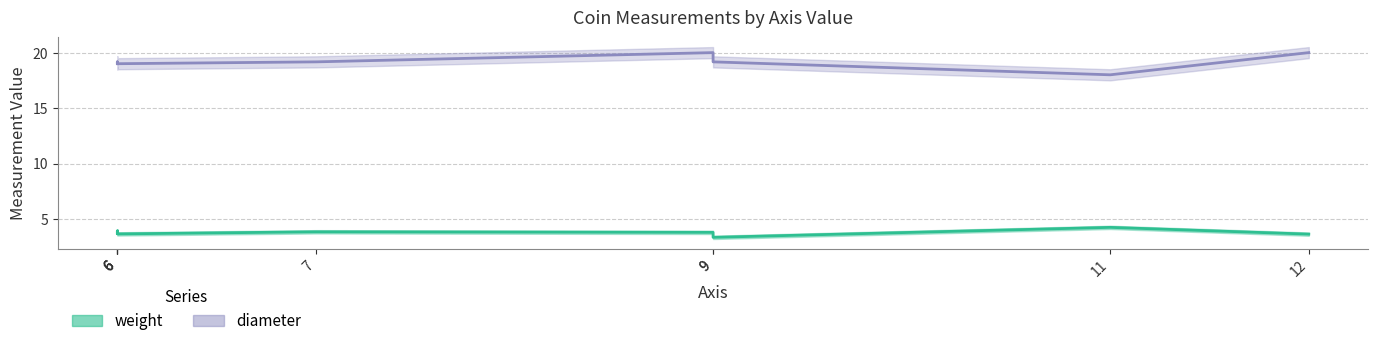

How many lines are shown in the chart?

2